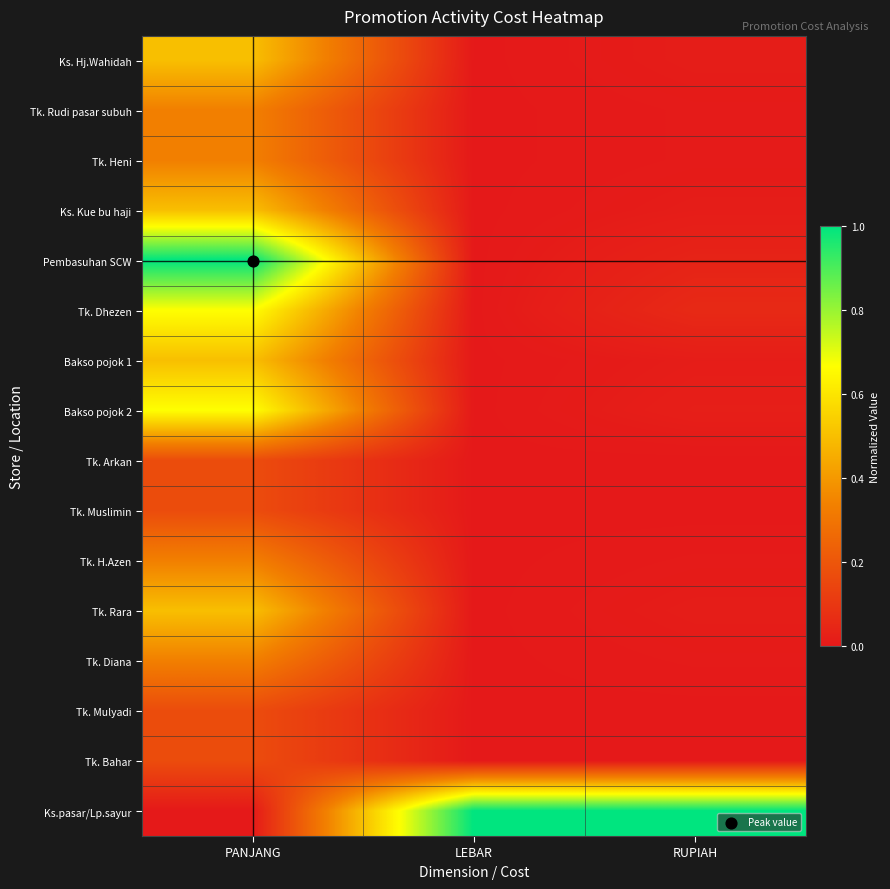

At RUPIAH, list the series in order from smallest to largest.

Tk. Arkan, Tk. Muslimin, Tk. Mulyadi, Tk. Bahar, Tk. Rudi pasar subuh, Tk. Heni, Tk. H.Azen, Tk. Diana, Ks. Hj.Wahidah, Ks. Kue bu haji, Bakso pojok 1, Tk. Rara, Bakso pojok 2, Pembasuhan SCW, Tk. Dhezen, Ks.pasar/Lp.sayur